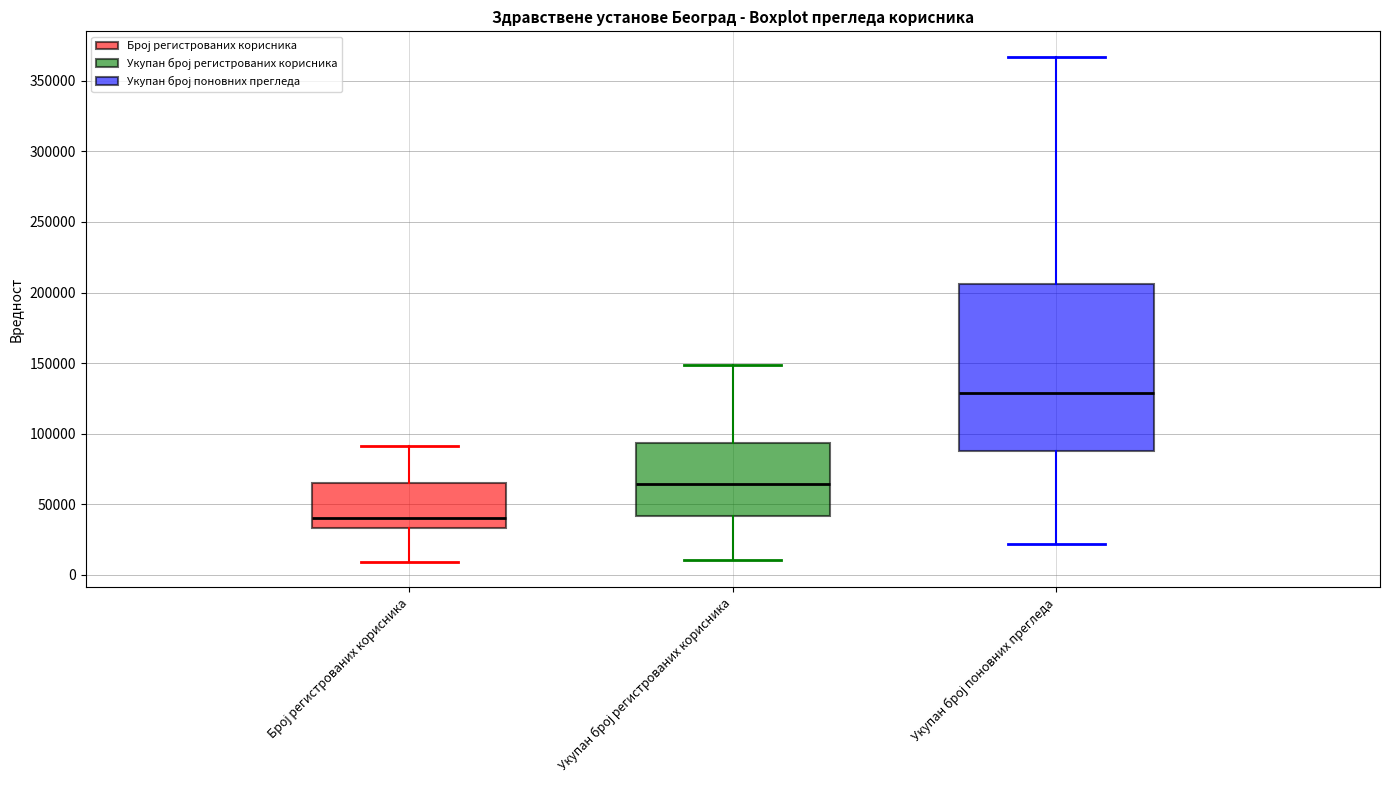

Reading left to right, read every box against the y-axis: the position of its median line, the range the box covers, and the ends of its whiskers. The values are not printed on the chart, so give them approximately, as read against the axis.

Број регистрованих корисника: median 40000, box 35000 to 65000, whiskers 10000 to 90000
Укупан број регистрованих корисника: median 65000, box 40000 to 95000, whiskers 10000 to 150000
Укупан број поновних прегледа: median 130000, box 90000 to 205000, whiskers 20000 to 365000